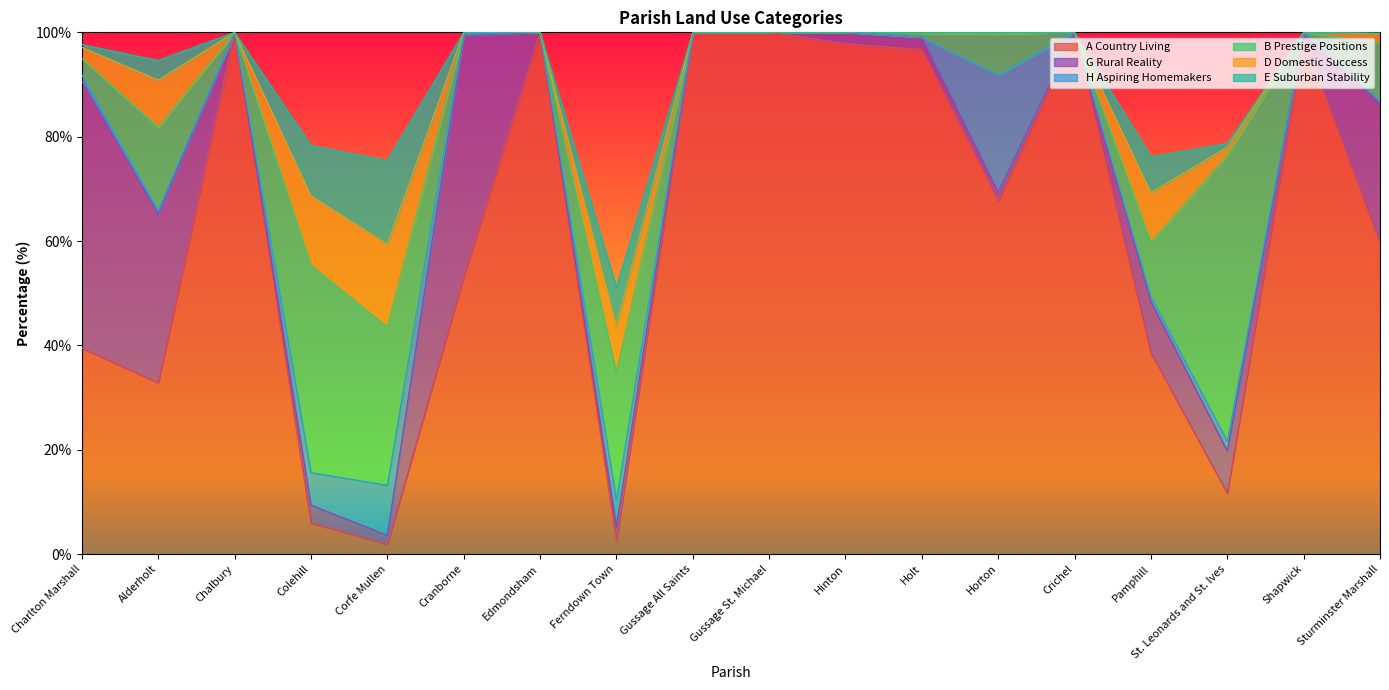

At which label does B Prestige Positions first exceed 3?

Charlton Marshall